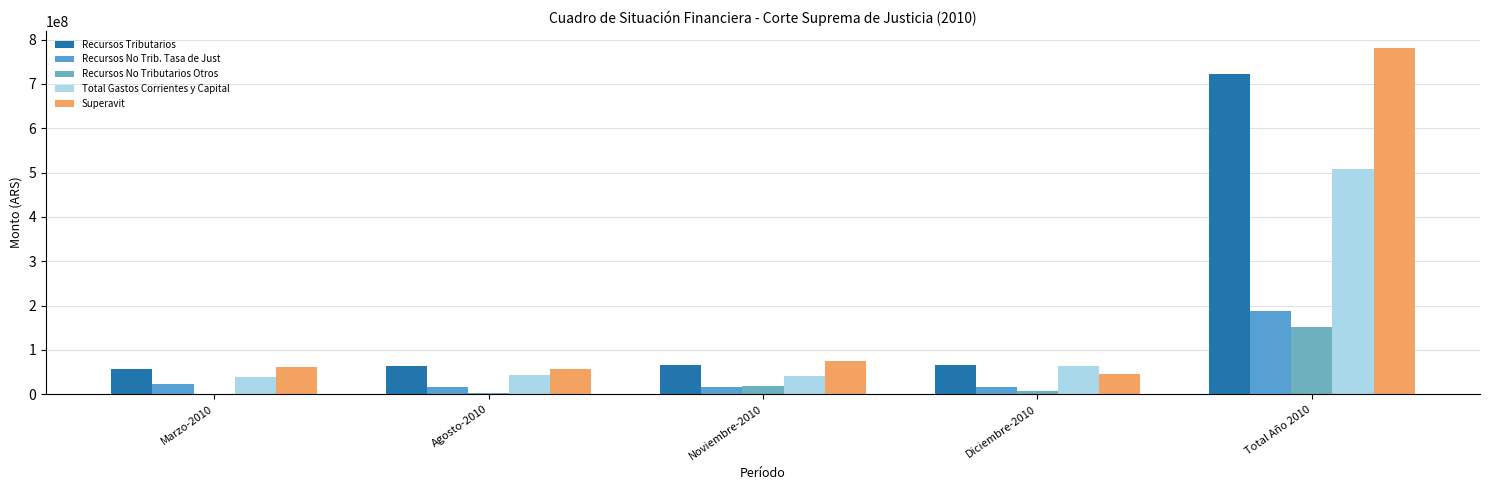

What are all the series names shown in the legend?

Recursos Tributarios, Recursos No Trib. Tasa de Just, Recursos No Tributarios Otros, Total Gastos Corrientes y Capital, Superavit